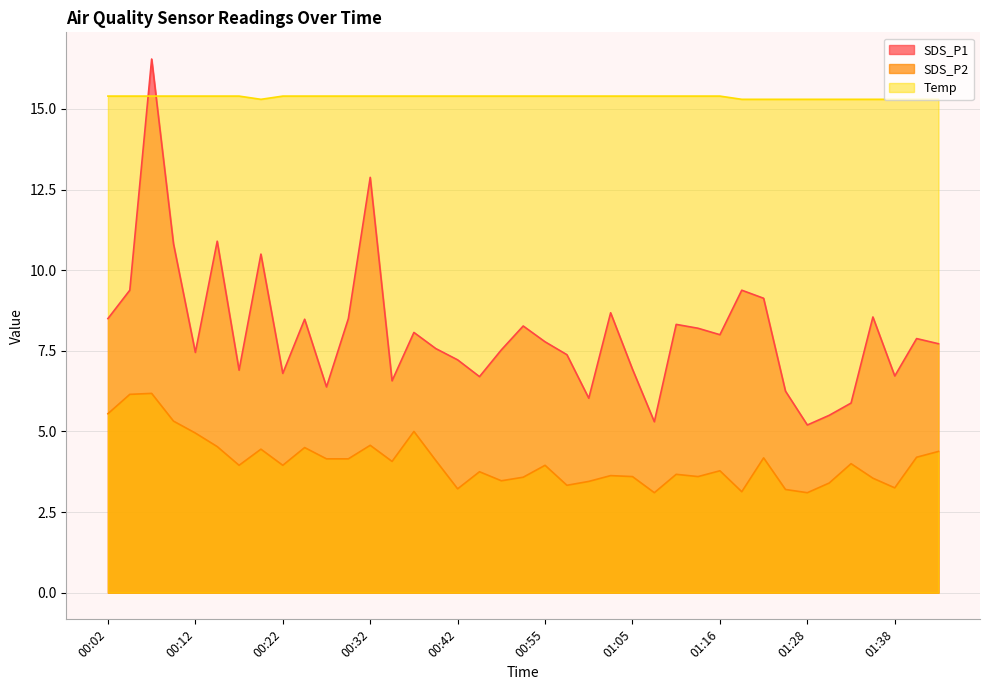

What position from the right is 00:22?

31